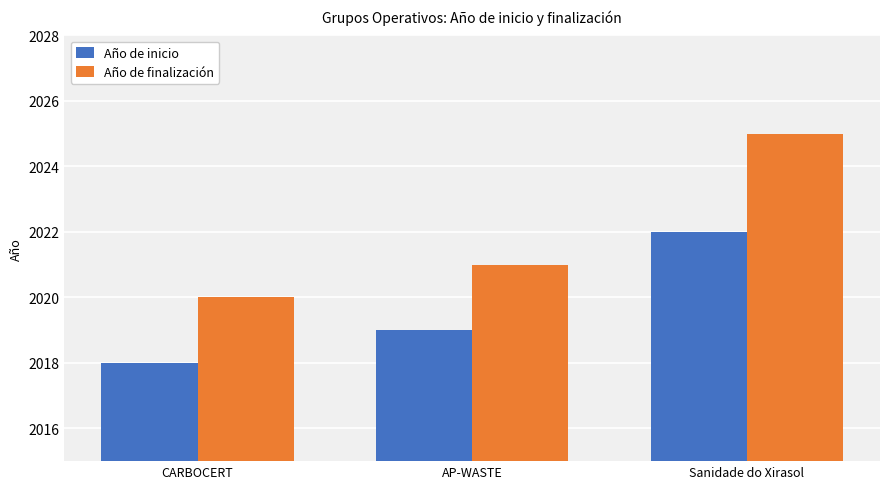

Is the value of Año de finalización at Sanidade do Xirasol greater than the value of Año de inicio at CARBOCERT?

Yes